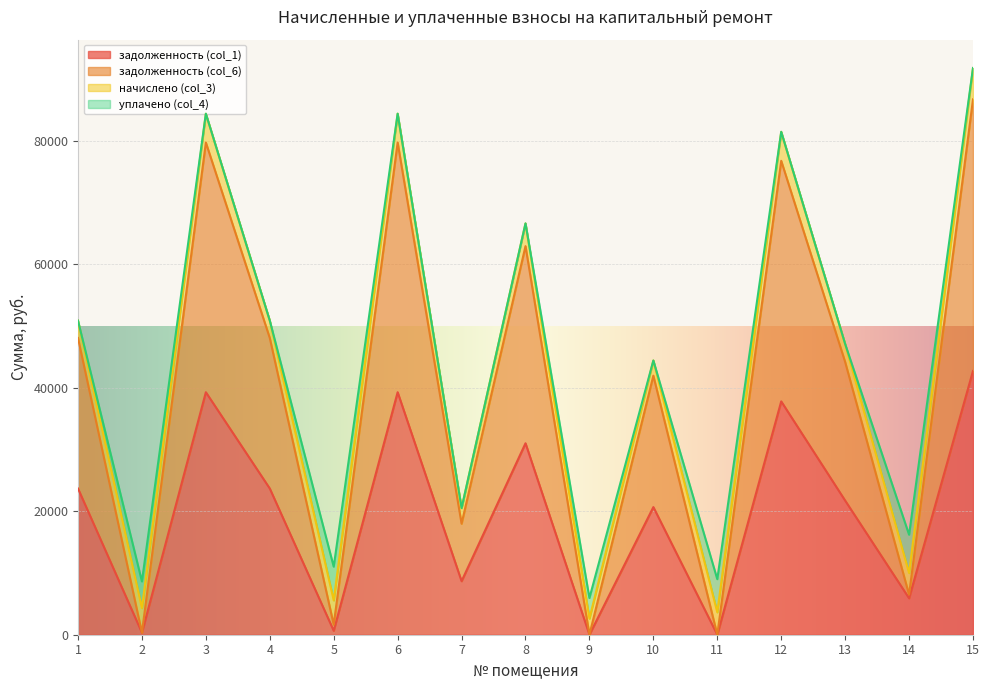

Which category has the lowest value across all series?

9